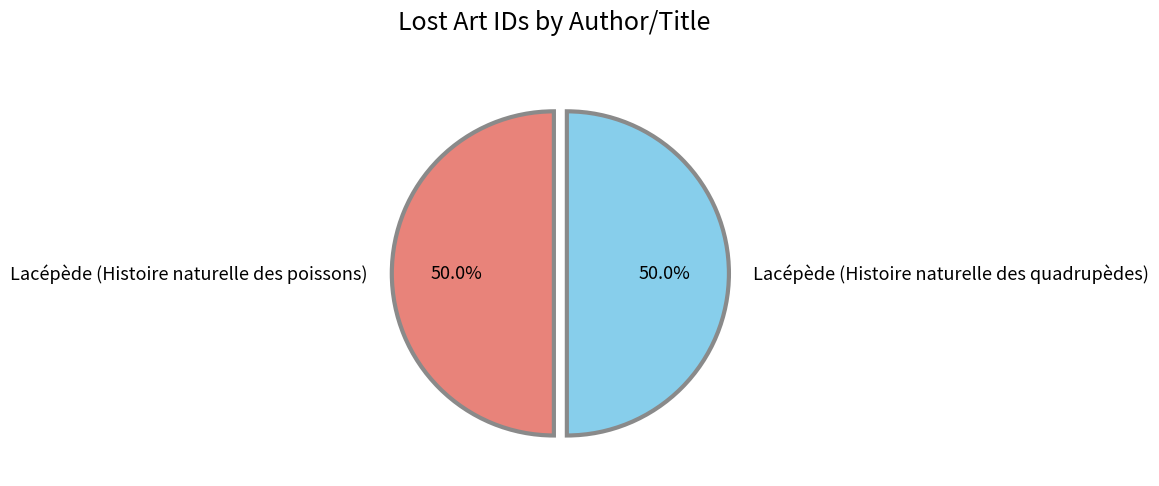

What percentage is NOT represented by Lacépède (Histoire naturelle des poissons)?

50.0%